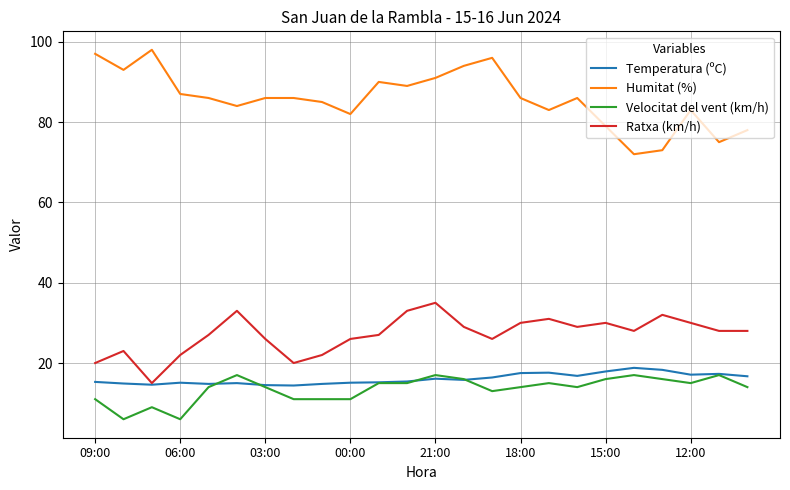

Which series has the widest spread of values?

Humitat (%)